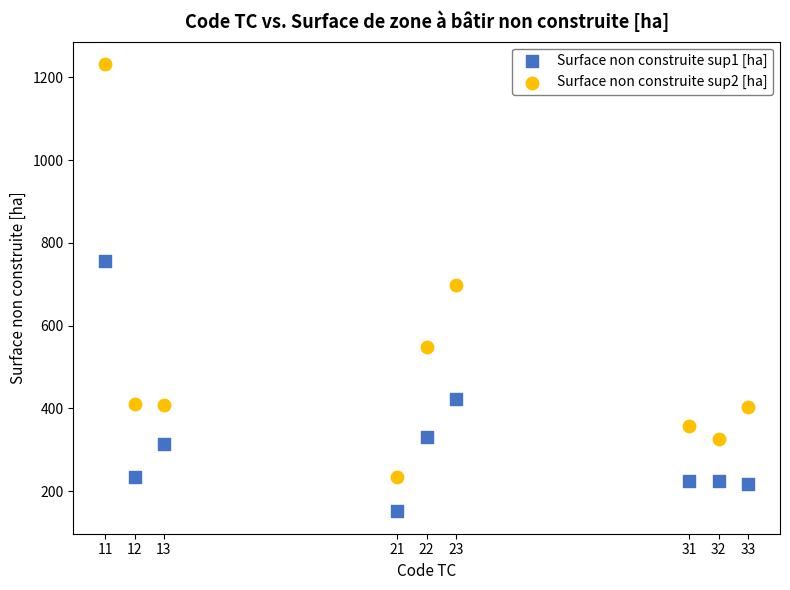

What is the X range (max minus min) for the scatter plot?

22.0